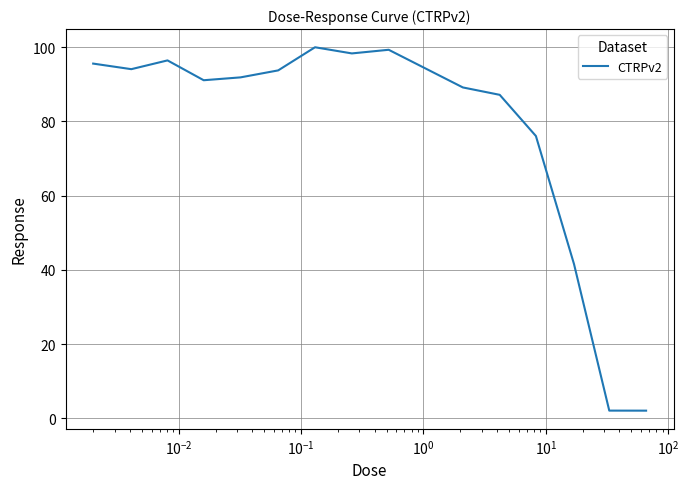

What is the maximum value shown in the chart?

99.9